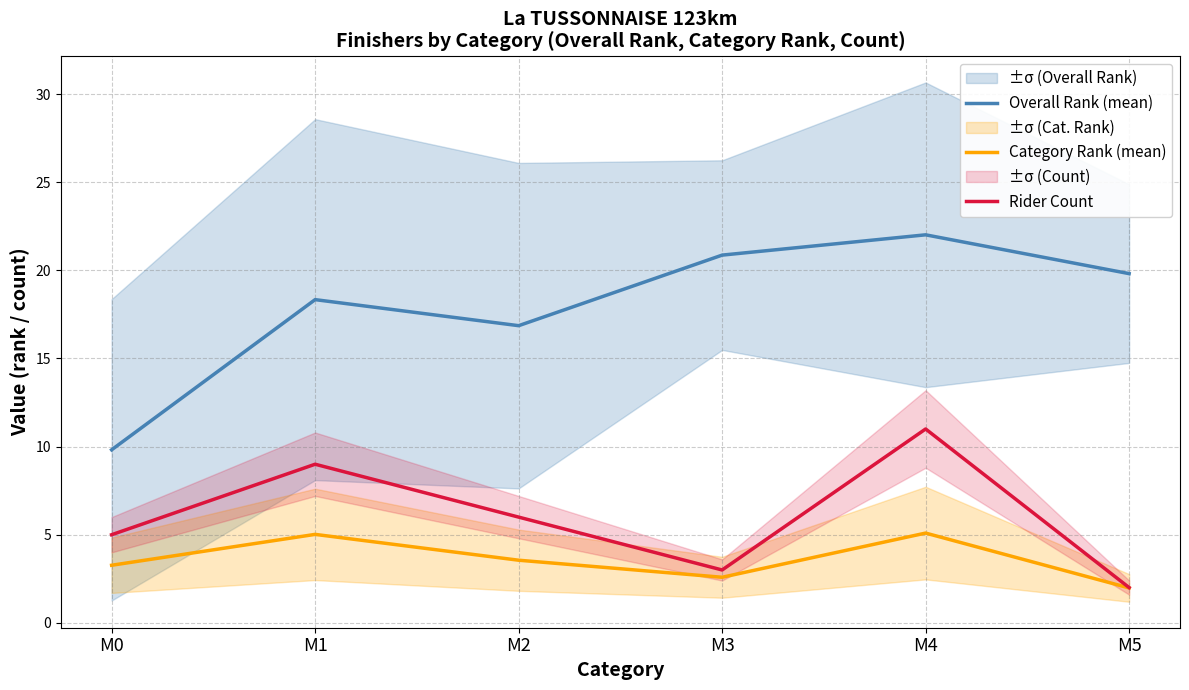

Reading left to right, what are all the values shown in this chart?

Overall Rank (mean): 9.8	18.3	16.9	20.9	22.0	19.8
Category Rank (mean): 3.3	5.0	3.6	2.6	5.1	2.0
Rider Count: 5.0	9.0	6.0	3.0	11.0	2.0